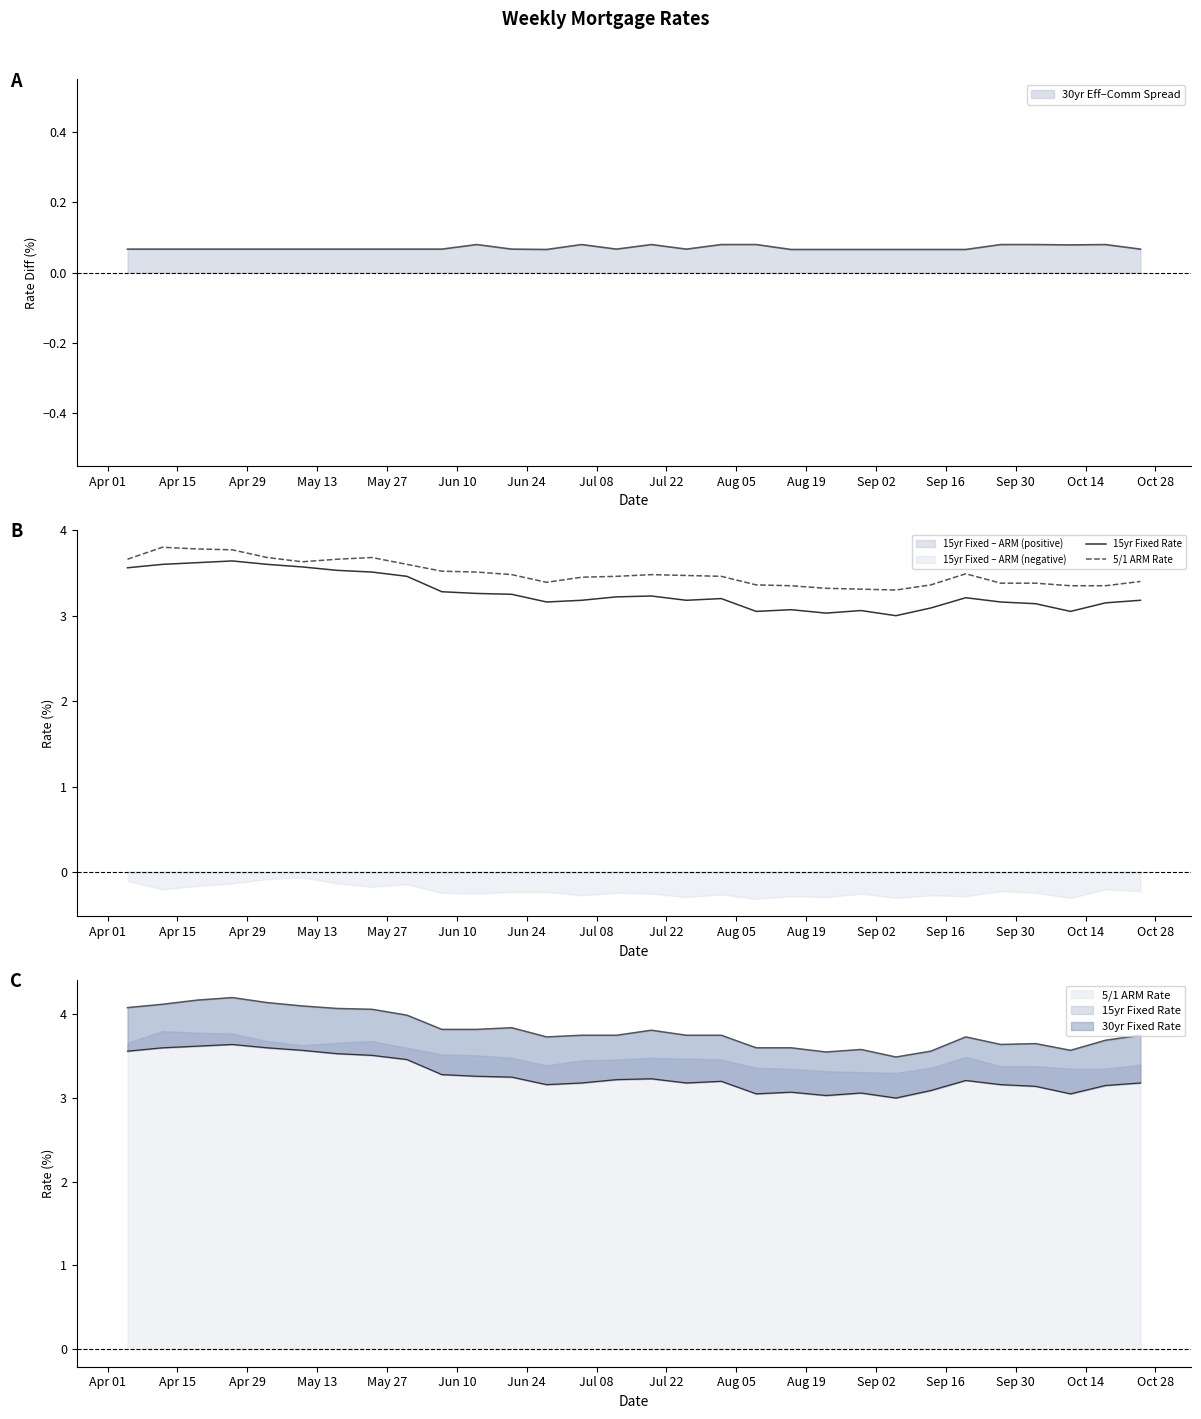

Which series has the widest spread of values?

15yr Fixed Rate